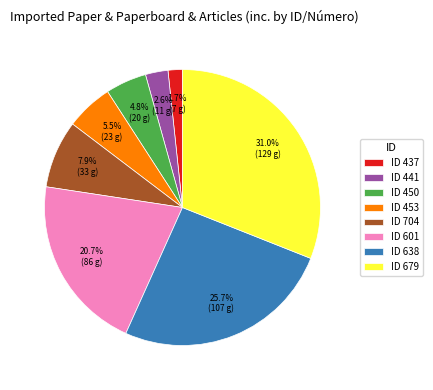

Is the sum of ID 679 and ID 601 greater than half?

Yes